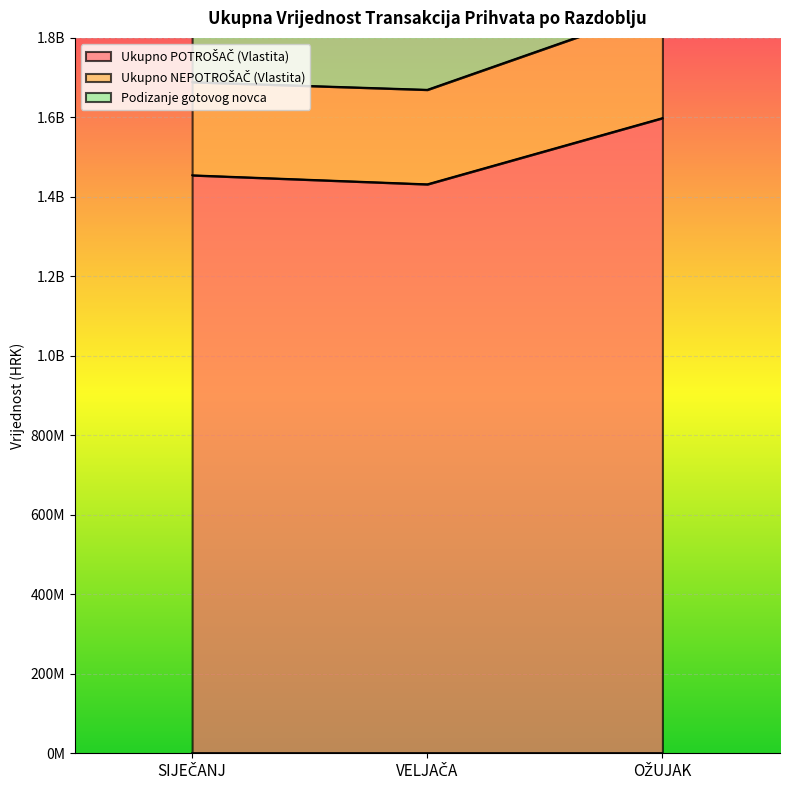

True or false: Podizanje gotovog novca has a value of 2402406933 at VELJAČA.

False